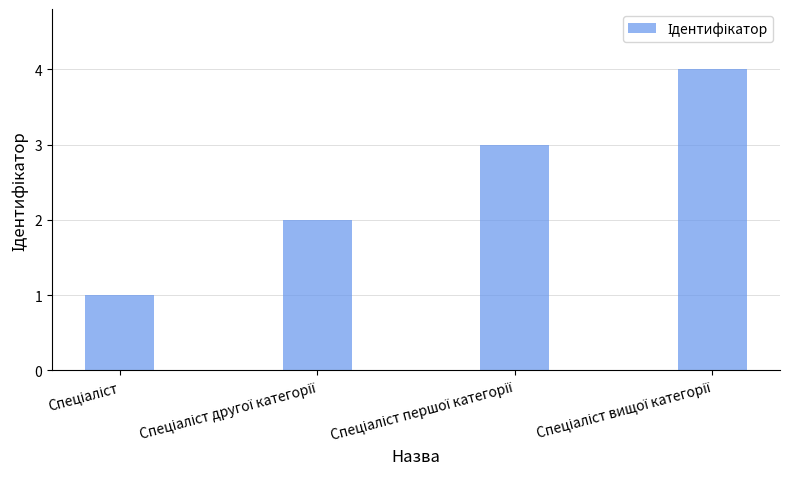

What is the greatest value displayed?

4